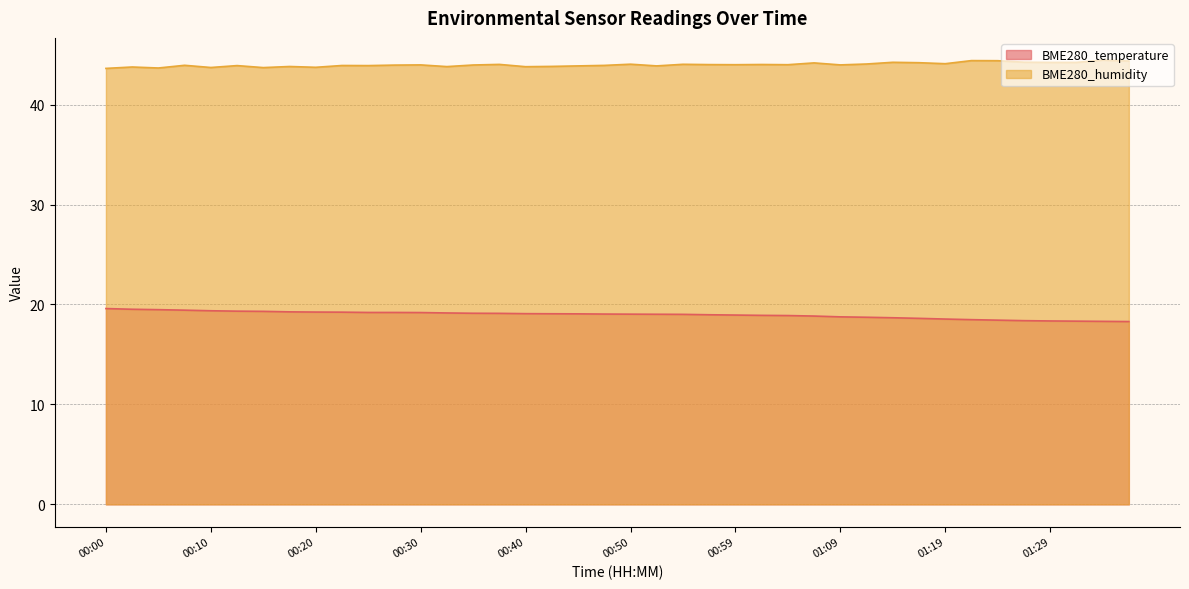

How many interior local valleys does the BME280_humidity series have?

12